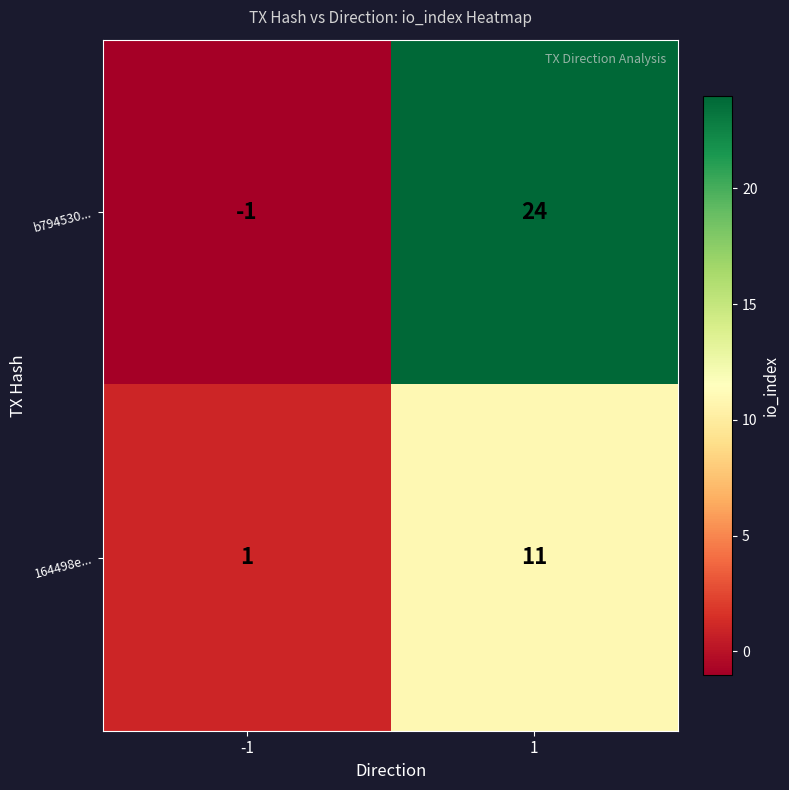

Rank the categories by b794530... value from lowest to highest.

-1, 1